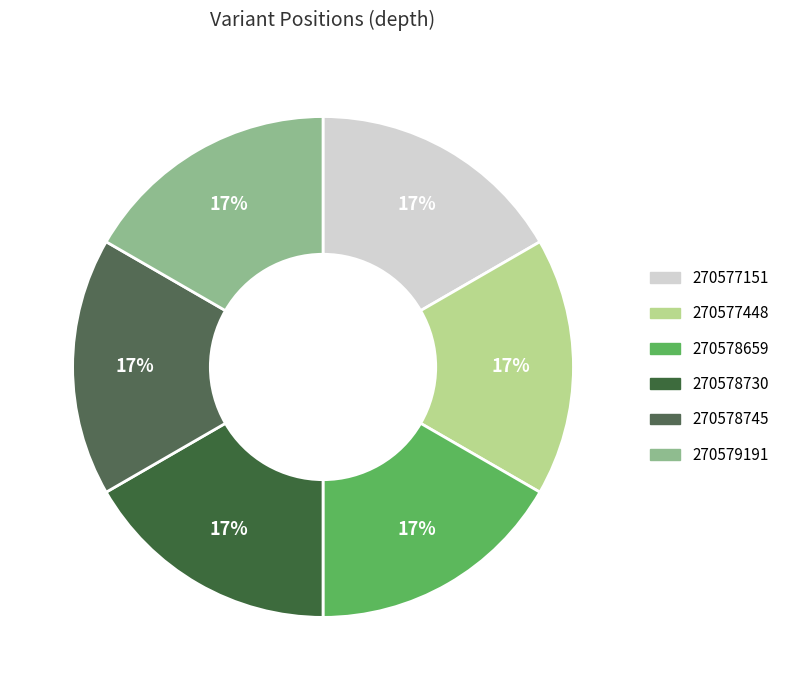

Between 270578745 and 270579191, which is larger?

270579191